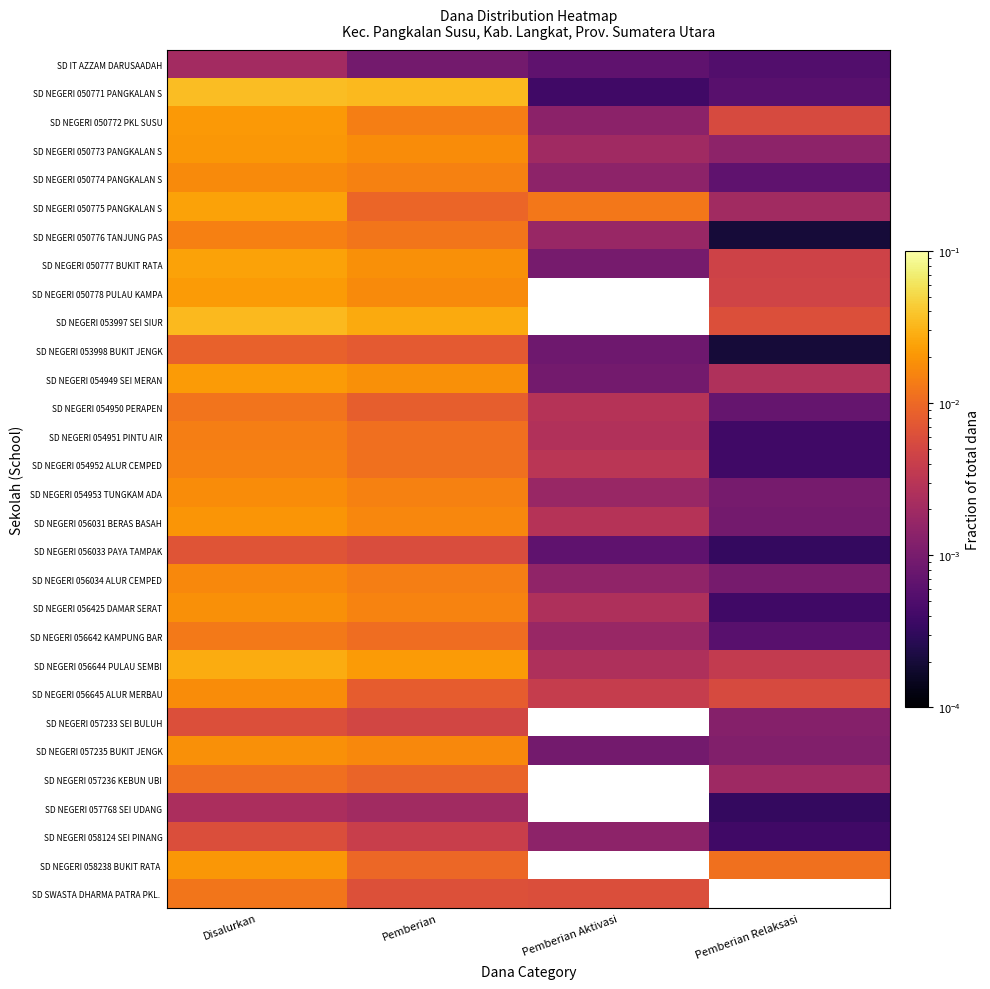

At how many categories does at least one series exceed 0?

4